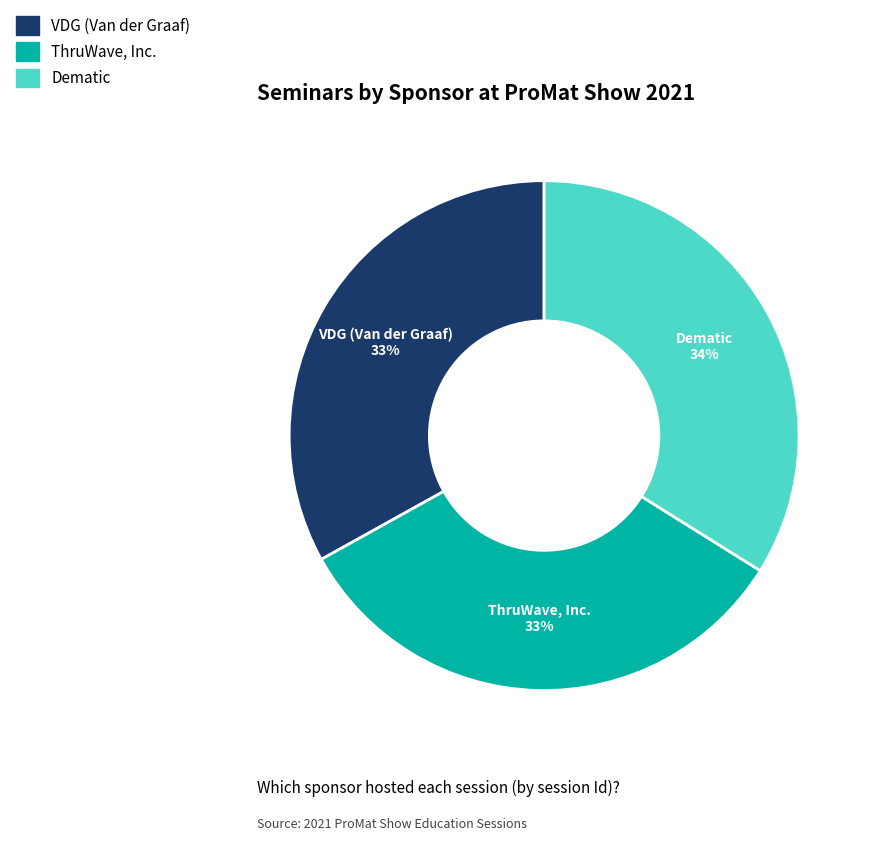

Which has a higher value, Dematic or VDG (Van der Graaf)?

Dematic